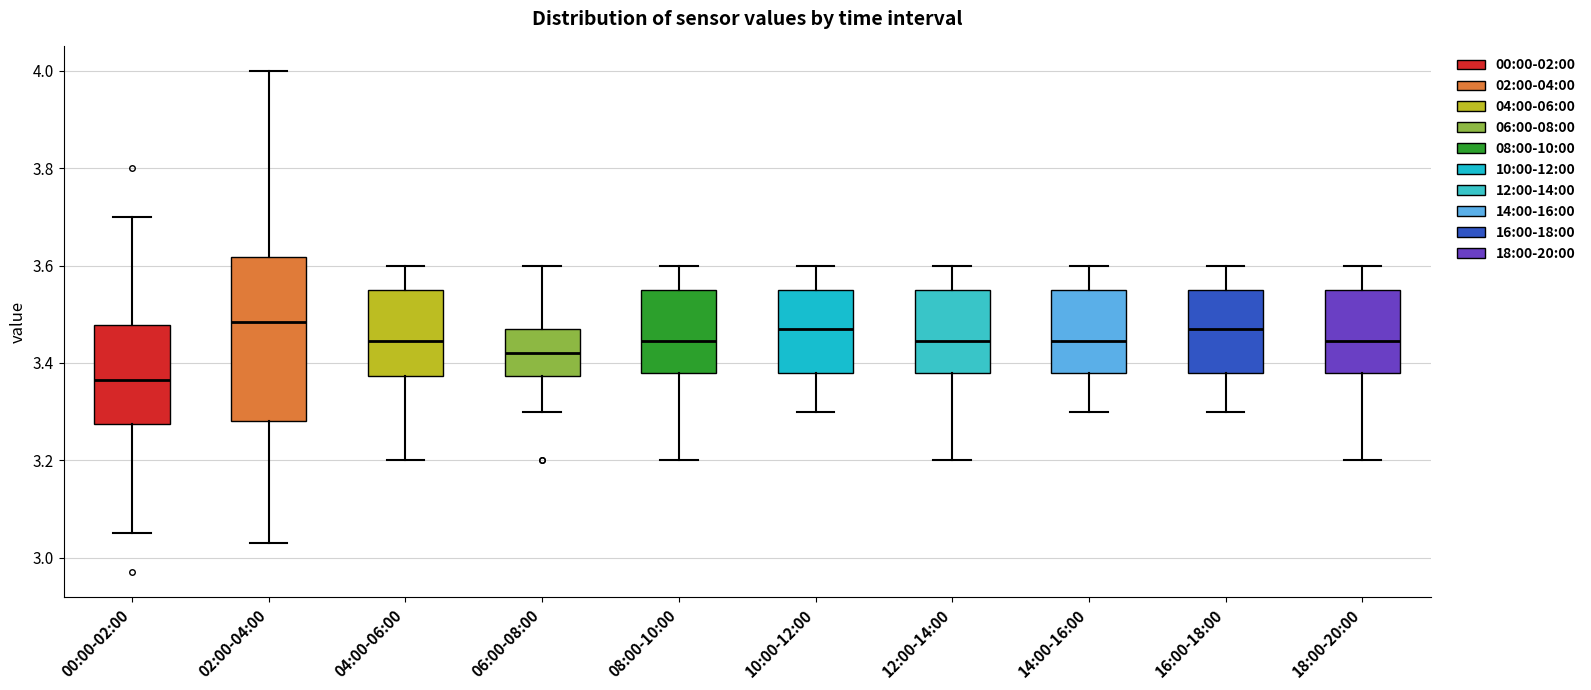

Where does the median line of the box for 10:00-12:00 sit on the y-axis? The values are not printed on the chart, so give them approximately, as read against the axis.

3.48